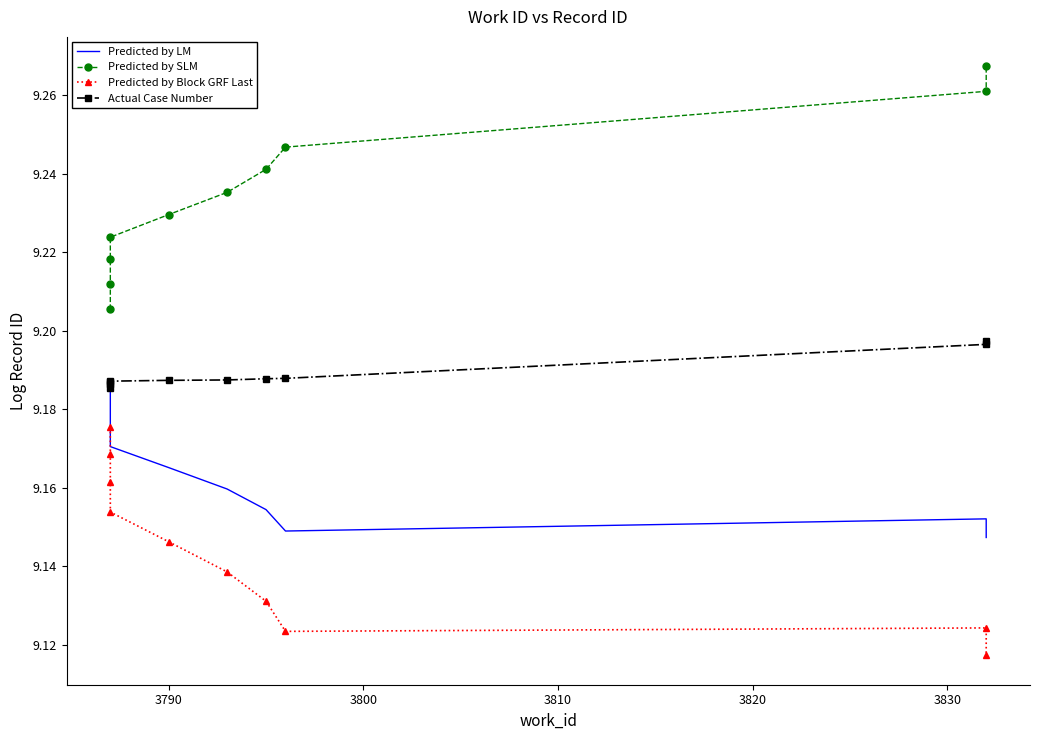

Count the Predicted by LM values in the range 9 to 10.

10